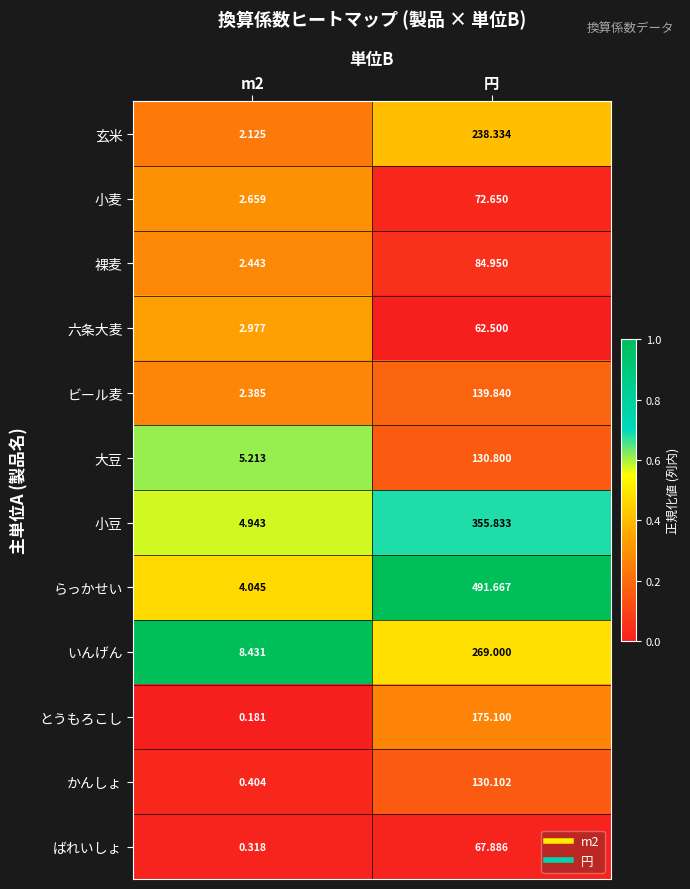

Which series has the largest total across all categories?

らっかせい